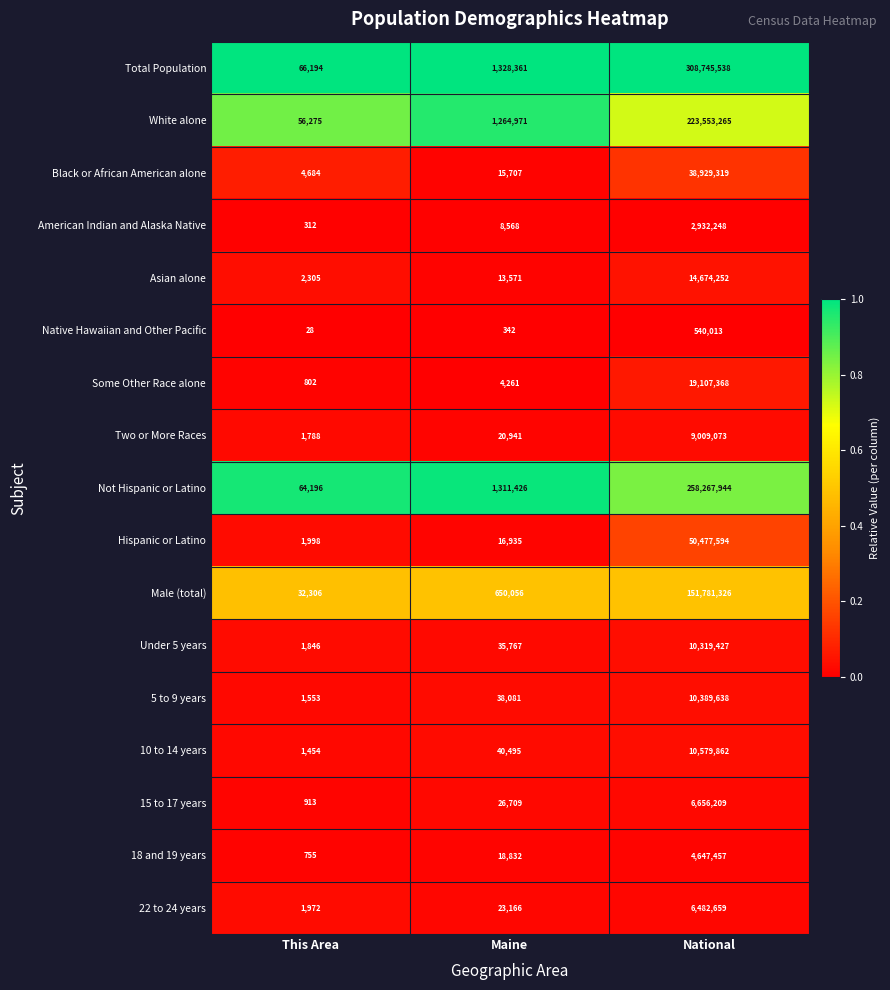

What value does the 22 to 24 years series have at Maine?

23166